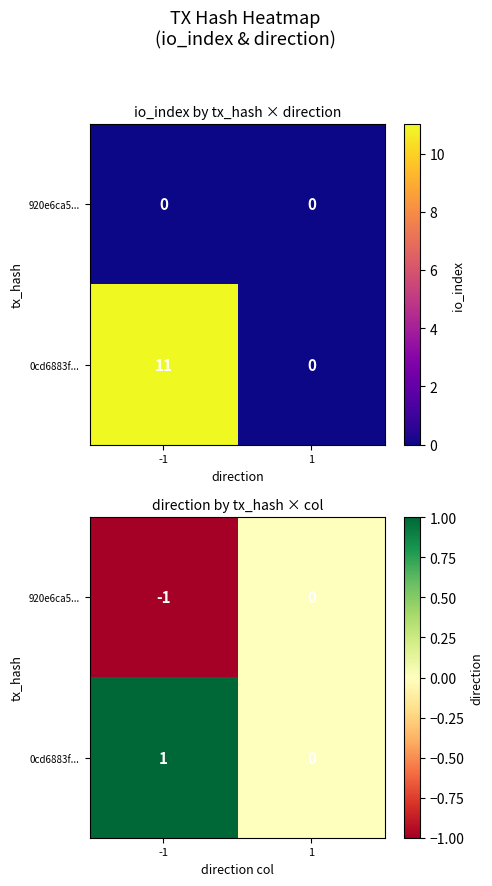

What is the difference between the 920e6ca5... values at 1 and -1?

1